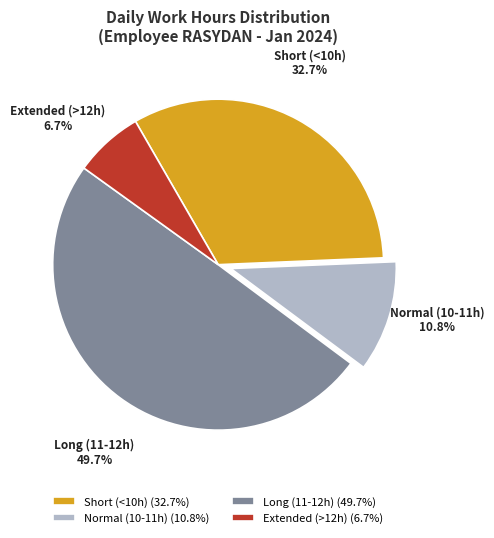

Does any single category account for the majority?

No